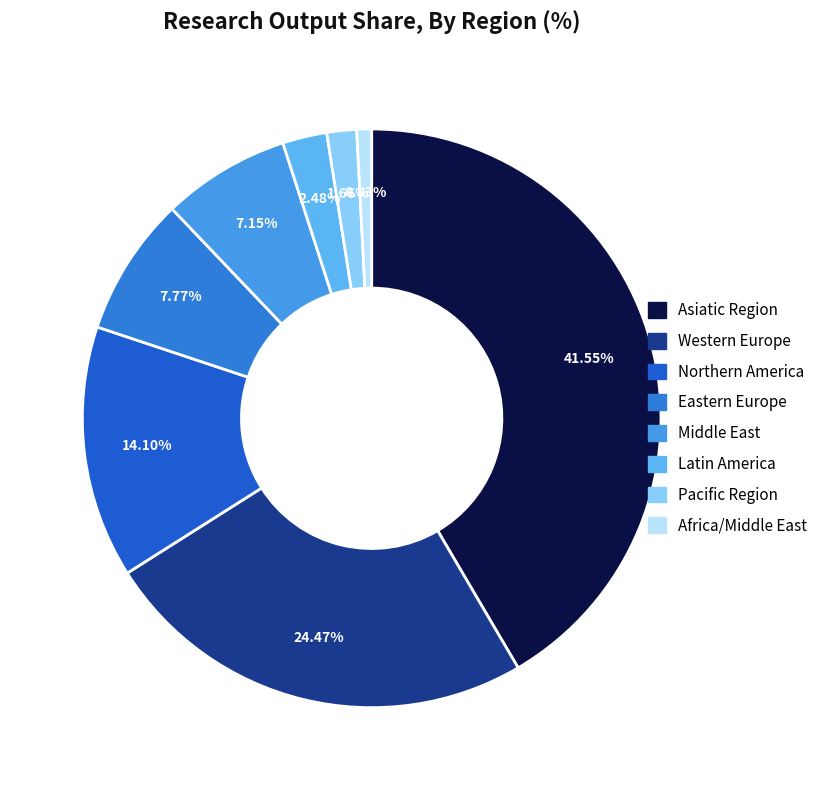

How many slices are in this pie chart?

8